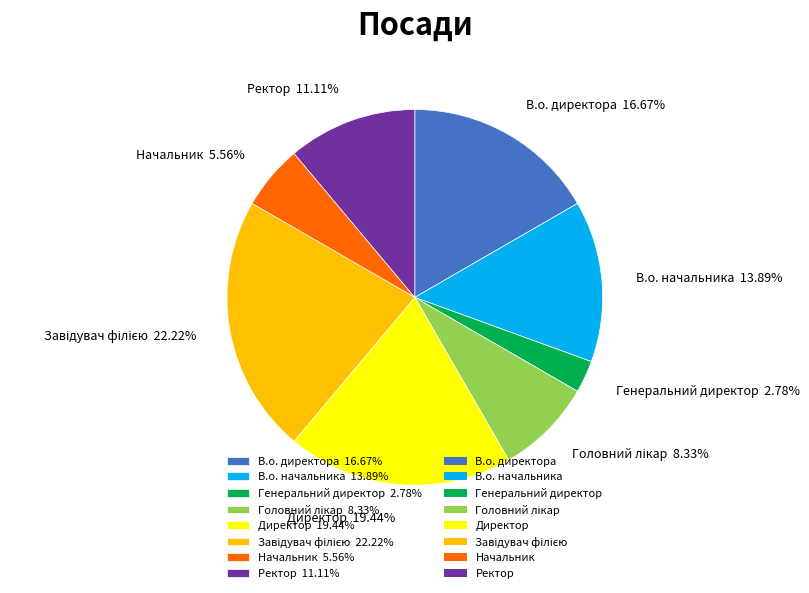

Do В.о. начальника 13.89% and В.о. директора 16.67% together represent more than half of the pie?

No